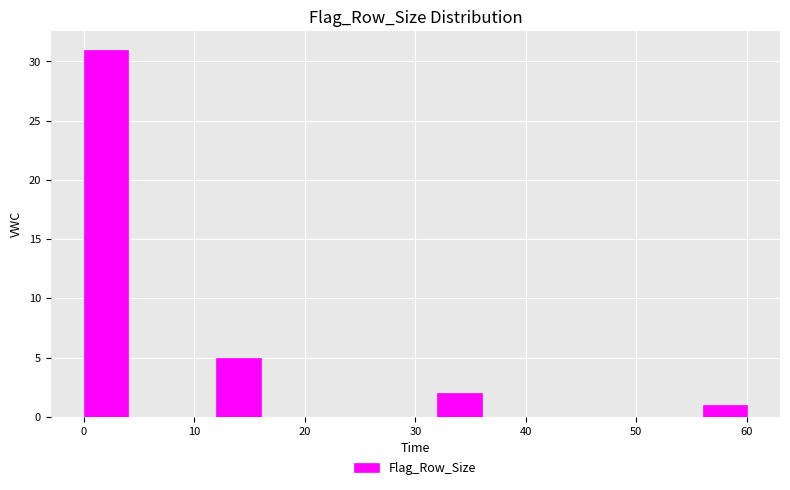

Which range on the x-axis has the tallest bar?

0 to 4